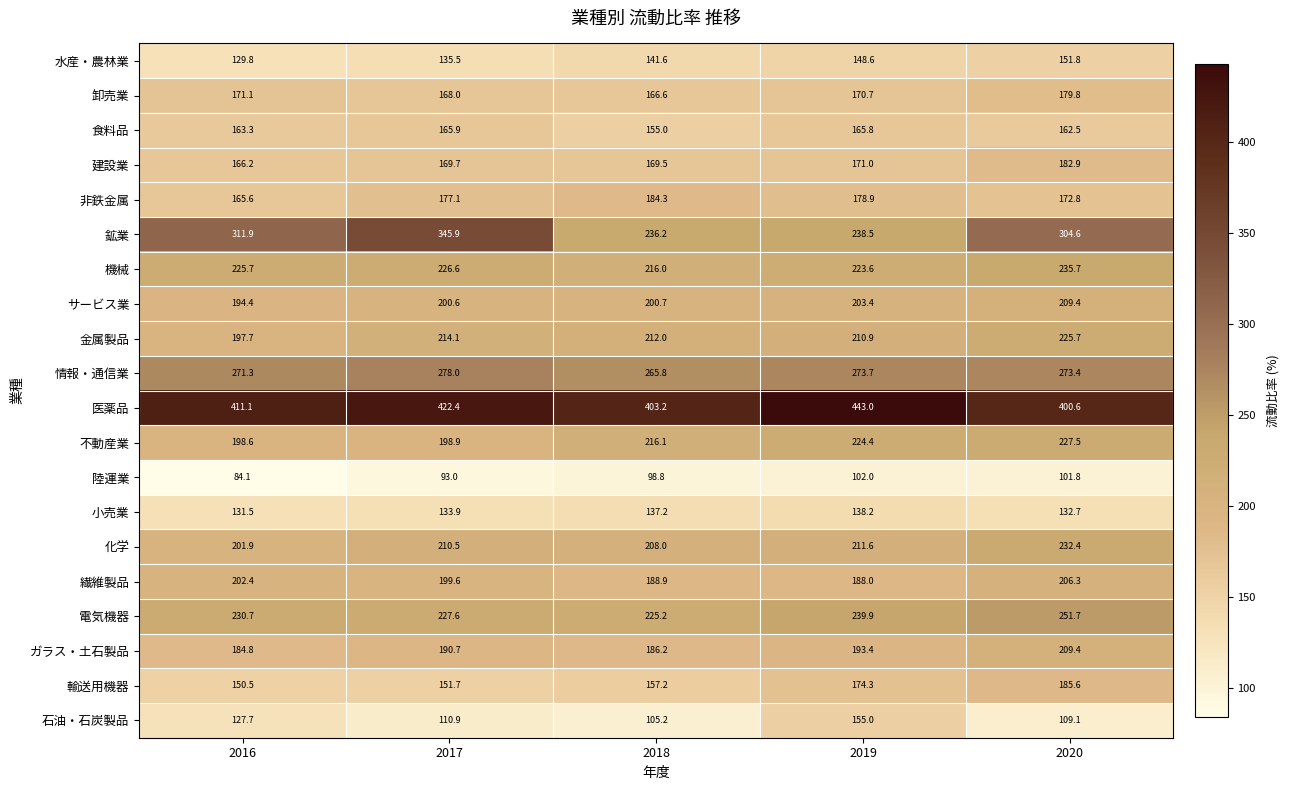

At 2016, list the series in order from smallest to largest.

陸運業, 石油・石炭製品, 水産・農林業, 小売業, 輸送用機器, 食料品, 非鉄金属, 建設業, 卸売業, ガラス・土石製品, サービス業, 金属製品, 不動産業, 化学, 繊維製品, 機械, 電気機器, 情報・通信業, 鉱業, 医薬品